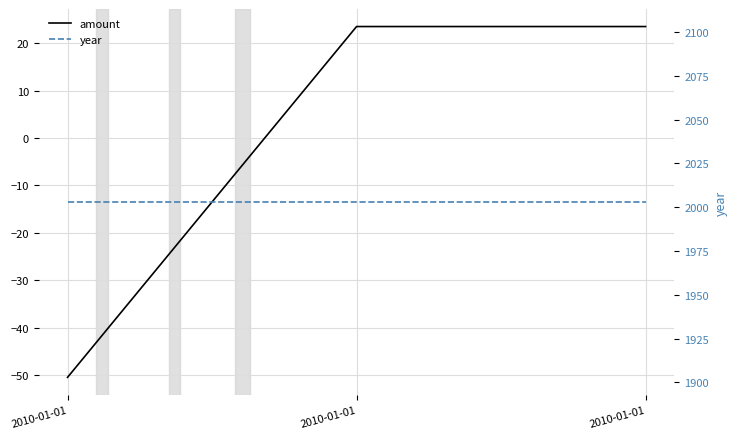

Reading left to right, list all the values displayed in this chart.

amount: 2010-01-01=-50.5	2010-01-01=23.5	2010-01-01=23.5
year: 2010-01-01=2003.0	2010-01-01=2003.0	2010-01-01=2003.0